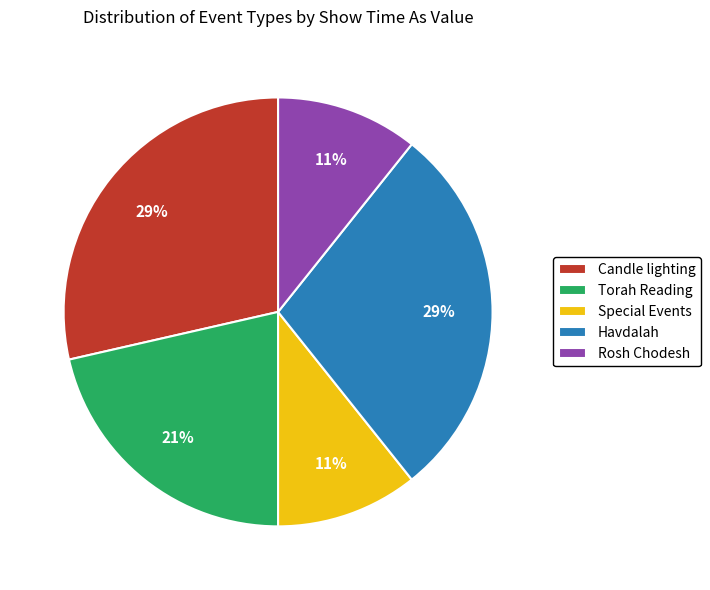

To the nearest percent, what percentage of the pie is Torah Reading?

21%